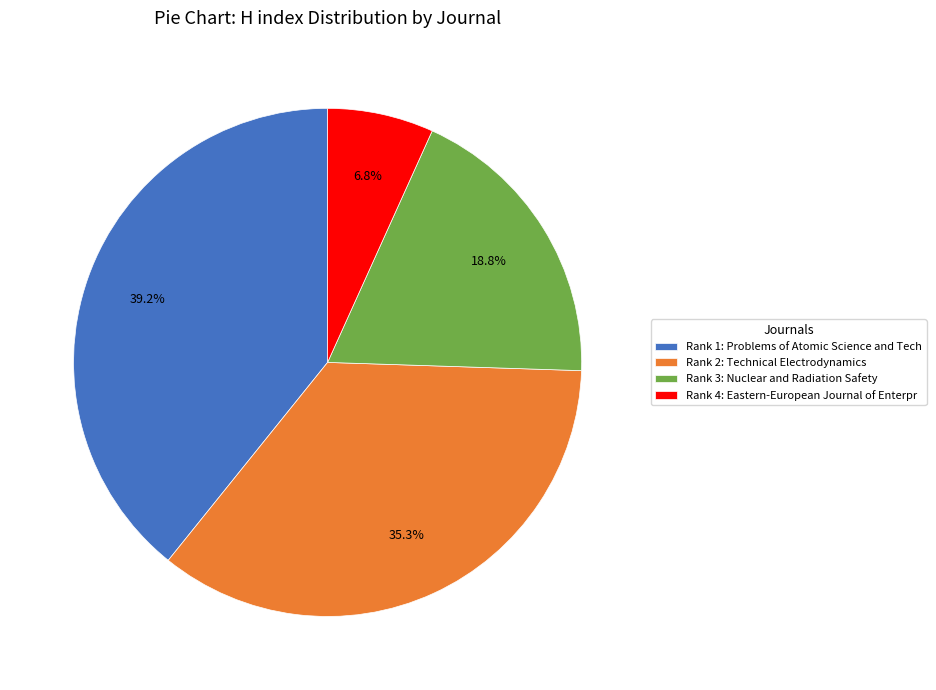

Which category has the biggest portion of the pie?

Rank 1: Problems of Atomic Science and Tech